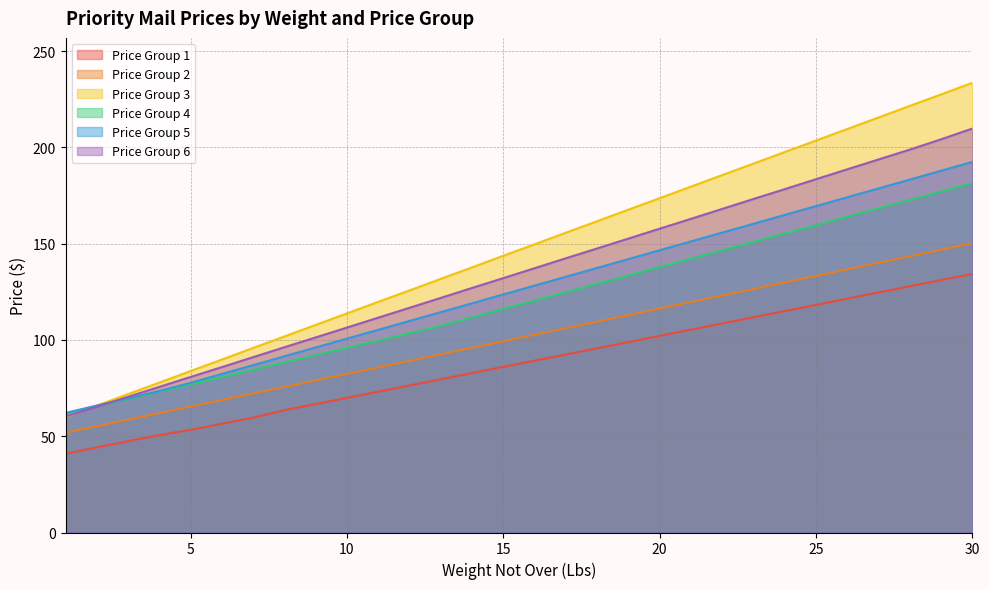

True or false: Price Group 2 and Price Group 3 intersect in this chart.

False